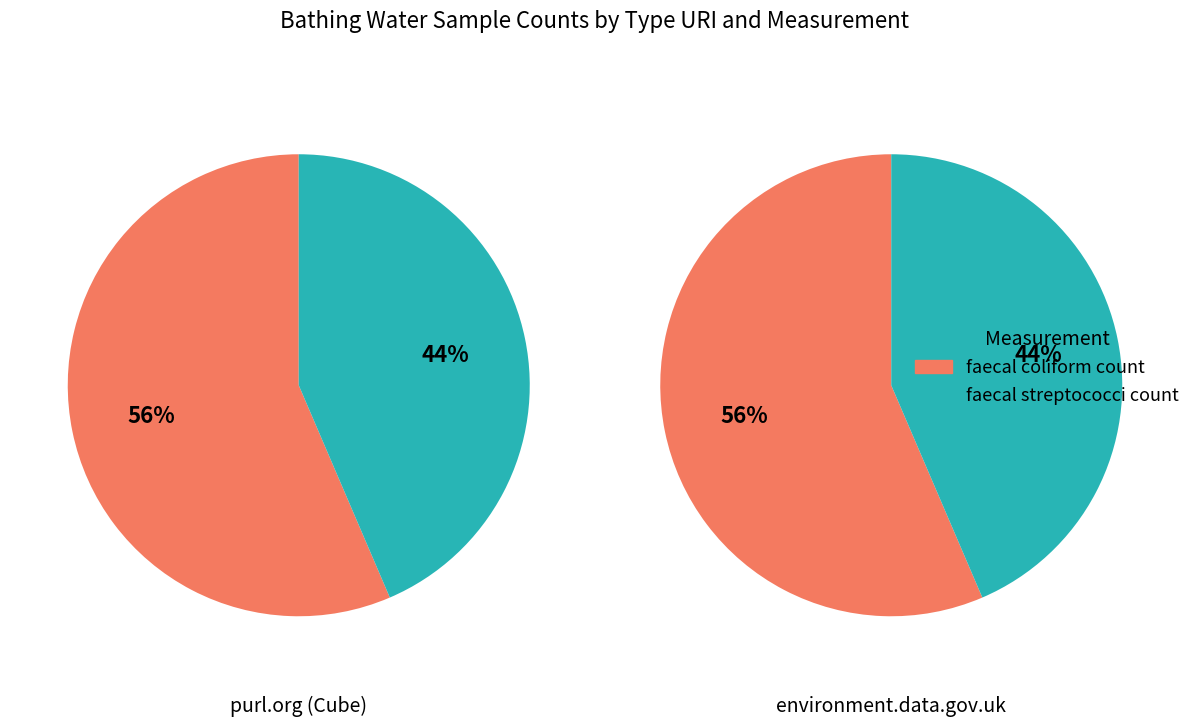

Rank the series at 0 from lowest to highest value.

faecal streptococci count, faecal coliform count